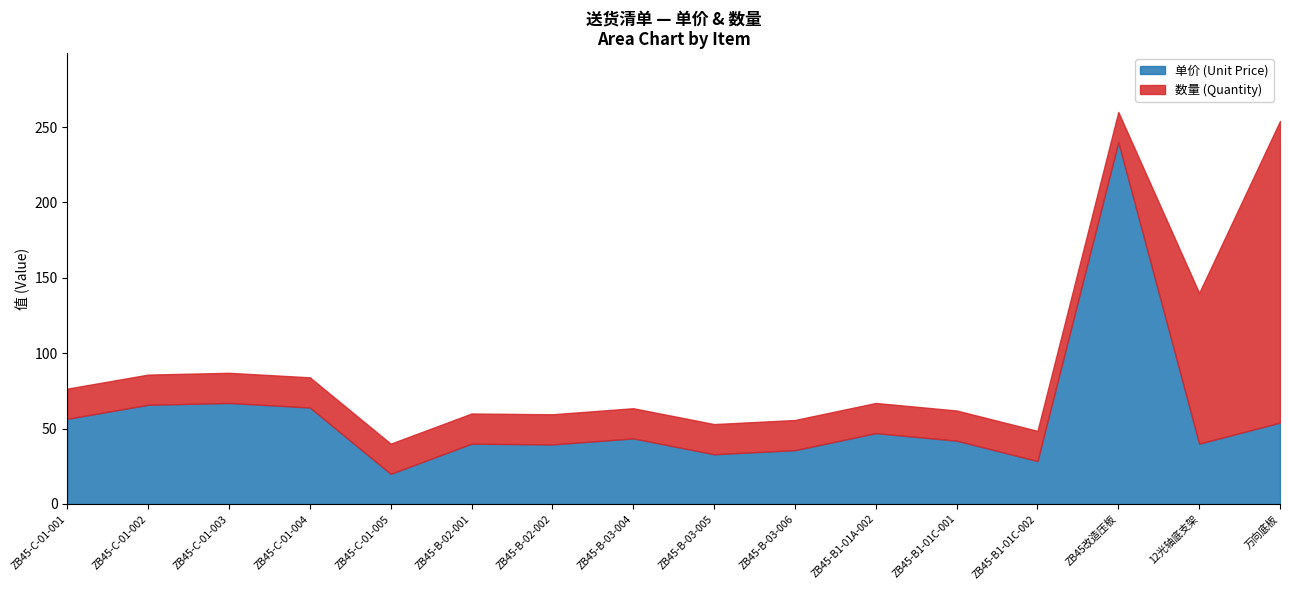

List the labels in order of value, smallest first.

ZB45-C-01-005, ZB45-B1-01C-002, ZB45-B-03-005, ZB45-B-03-006, ZB45-B-02-002, ZB45-B-02-001, 12光轴底支架, ZB45-B1-01C-001, ZB45-B-03-004, ZB45-B1-01A-002, 万向底板, ZB45-C-01-001, ZB45-C-01-004, ZB45-C-01-002, ZB45-C-01-003, ZB45改造压板